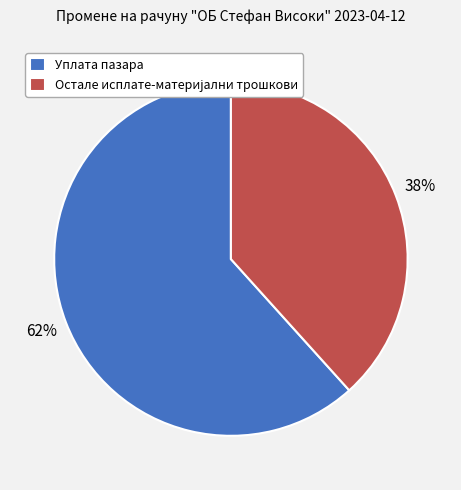

To the nearest percent, what is the average slice percentage?

50%